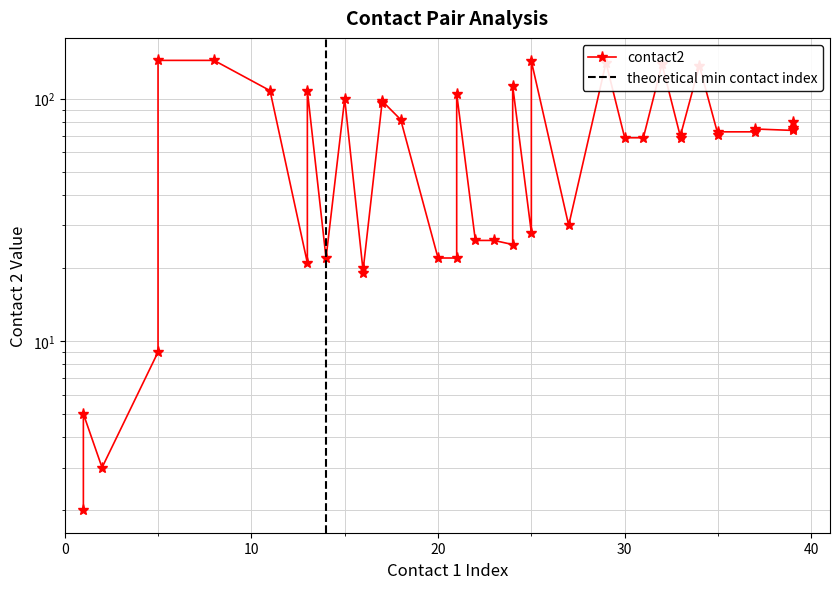

Reading left to right, list all the values displayed in this chart.

1=2	1=5	2=3	5=9	5=144	8=144	11=108	13=21	13=108	14=22	15=100	16=19	16=20	17=96	17=98	18=82	20=22	21=22	21=105	22=26	23=26	24=25	24=113	25=28	25=143	27=30	29=141	30=69	31=69	32=139	33=69	33=71	34=137	35=71	35=73	37=73	37=75	39=74	39=76	39=80